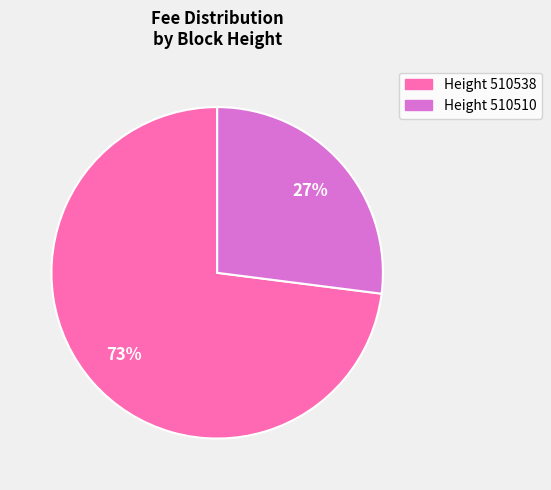

To the nearest percent, what is the difference between the largest and smallest slice percentages?

46%